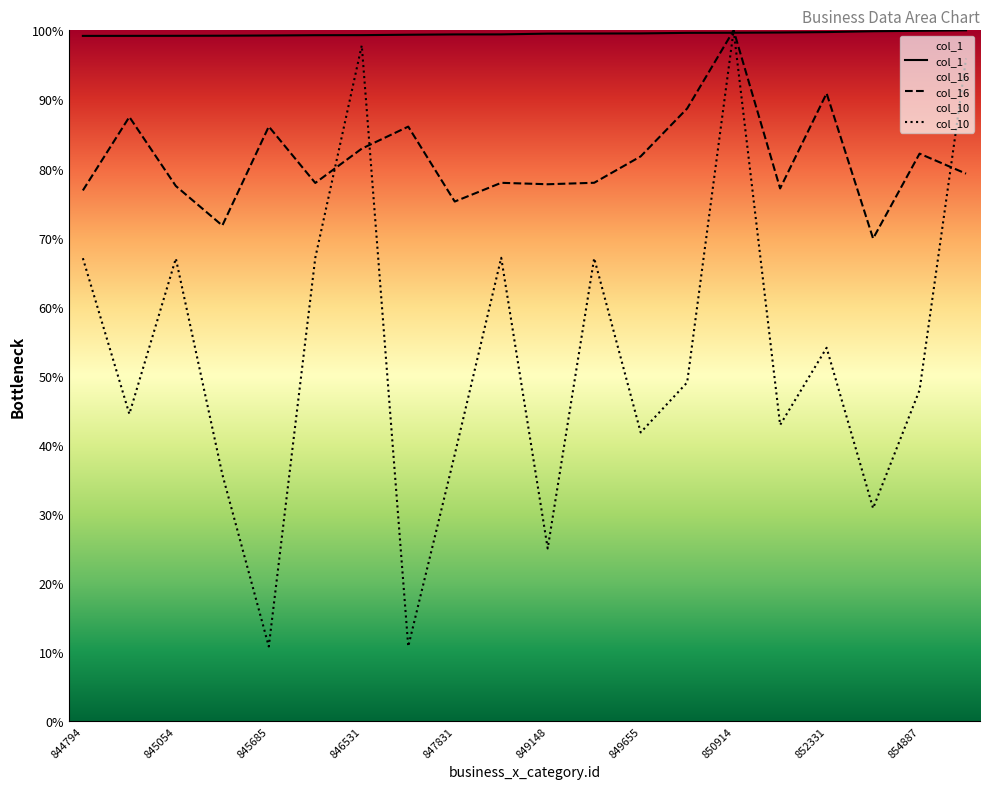

Reading right to left, extract all data points from this chart.

col_1: 855802=100.0	854887=99.9	854031=99.9	852331=99.7	851465=99.7	850914=99.7	850691=99.6	849655=99.6	849439=99.5	849148=99.5	847914=99.4	847831=99.4	847283=99.4	846531=99.3	846327=99.3	845685=99.3	845260=99.2	845054=99.2	844897=99.2	844794=99.2
col_16: 855802=79.3	854887=82.2	854031=69.9	852331=90.9	851465=77.1	850914=100.0	850691=88.7	849655=81.8	849439=77.9	849148=77.7	847914=77.9	847831=75.2	847283=86.1	846531=82.9	846327=77.9	845685=86.1	845260=71.7	845054=77.5	844897=87.5	844794=76.8
col_10: 855802=95.9	854887=47.9	854031=30.8	852331=54.0	851465=42.9	850914=100.0	850691=49.0	849655=41.8	849439=67.0	849148=25.0	847914=67.1	847831=38.6	847283=10.8	846531=97.8	846327=67.1	845685=10.8	845260=35.7	845054=67.0	844897=44.5	844794=67.0